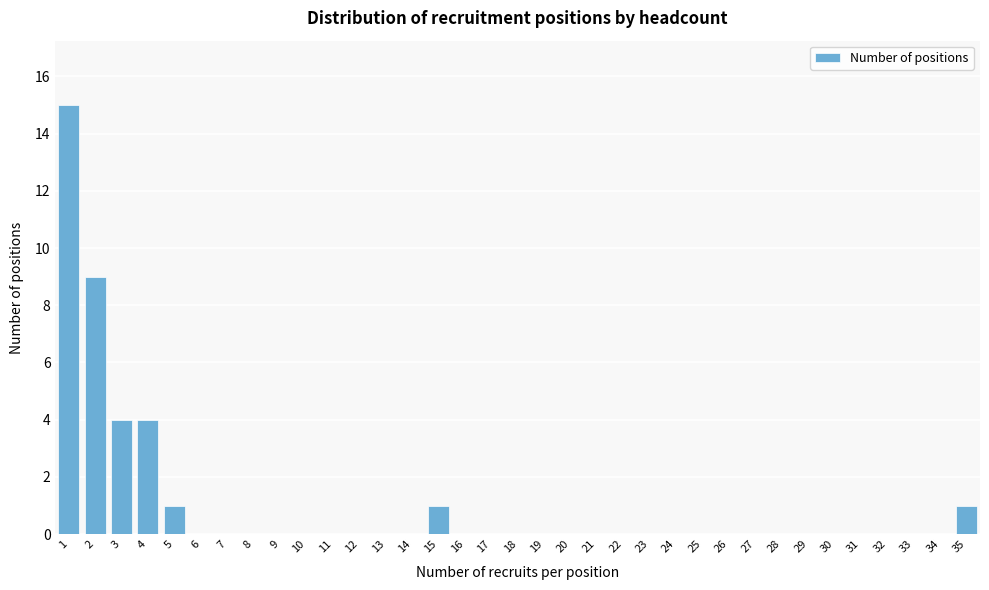

Over which range of the x-axis is the bar tallest?

0.5 to 1.5